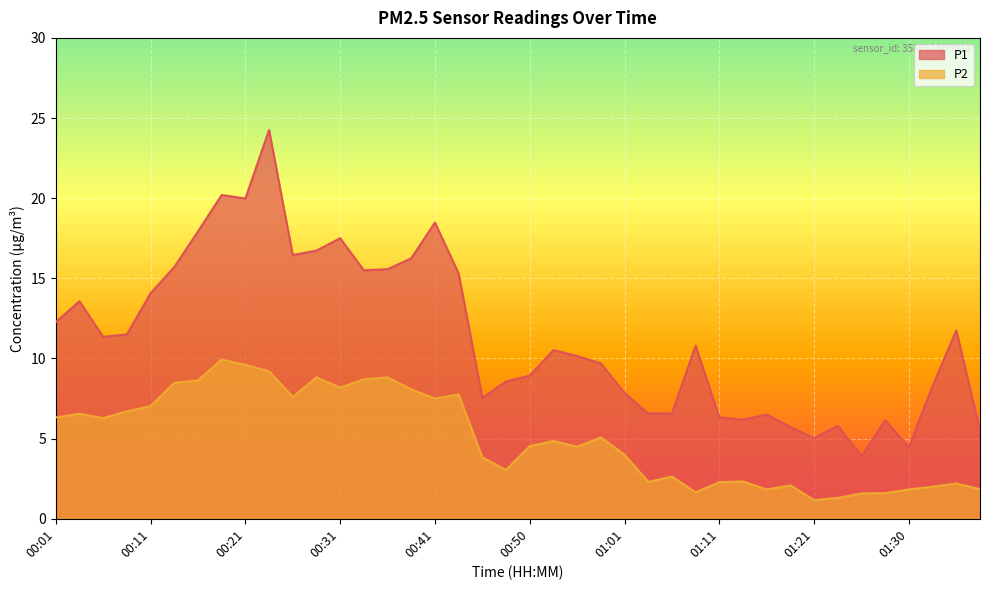

What is the value of the P2 point at the 29th from the left?

2.3